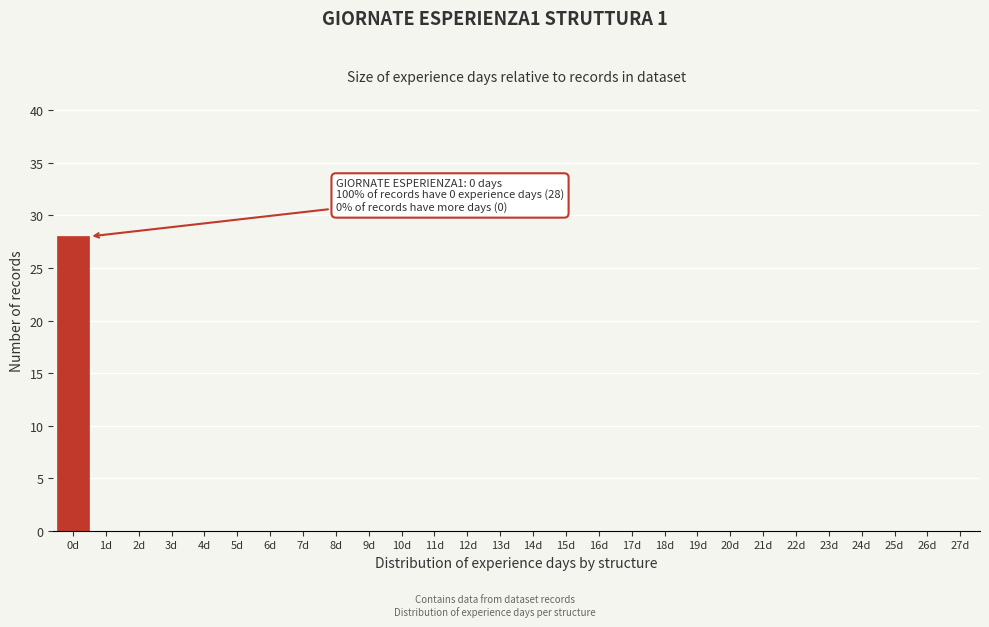

Reading left to right, transcribe all the data shown in this chart.

0d=28	1d=0	2d=0	3d=0	4d=0	5d=0	6d=0	7d=0	8d=0	9d=0	10d=0	11d=0	12d=0	13d=0	14d=0	15d=0	16d=0	17d=0	18d=0	19d=0	20d=0	21d=0	22d=0	23d=0	24d=0	25d=0	26d=0	27d=0